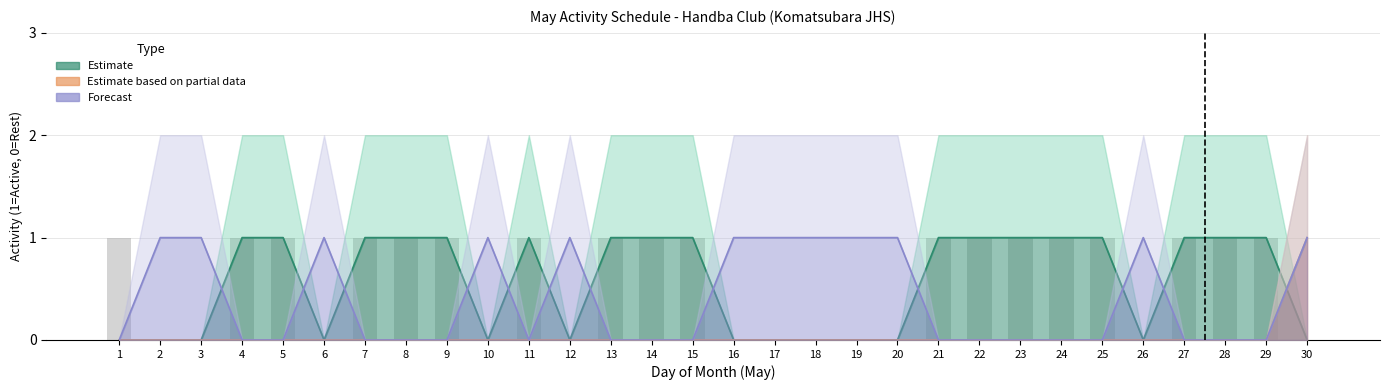

How many positive values does the Forecast_upper series have?

18